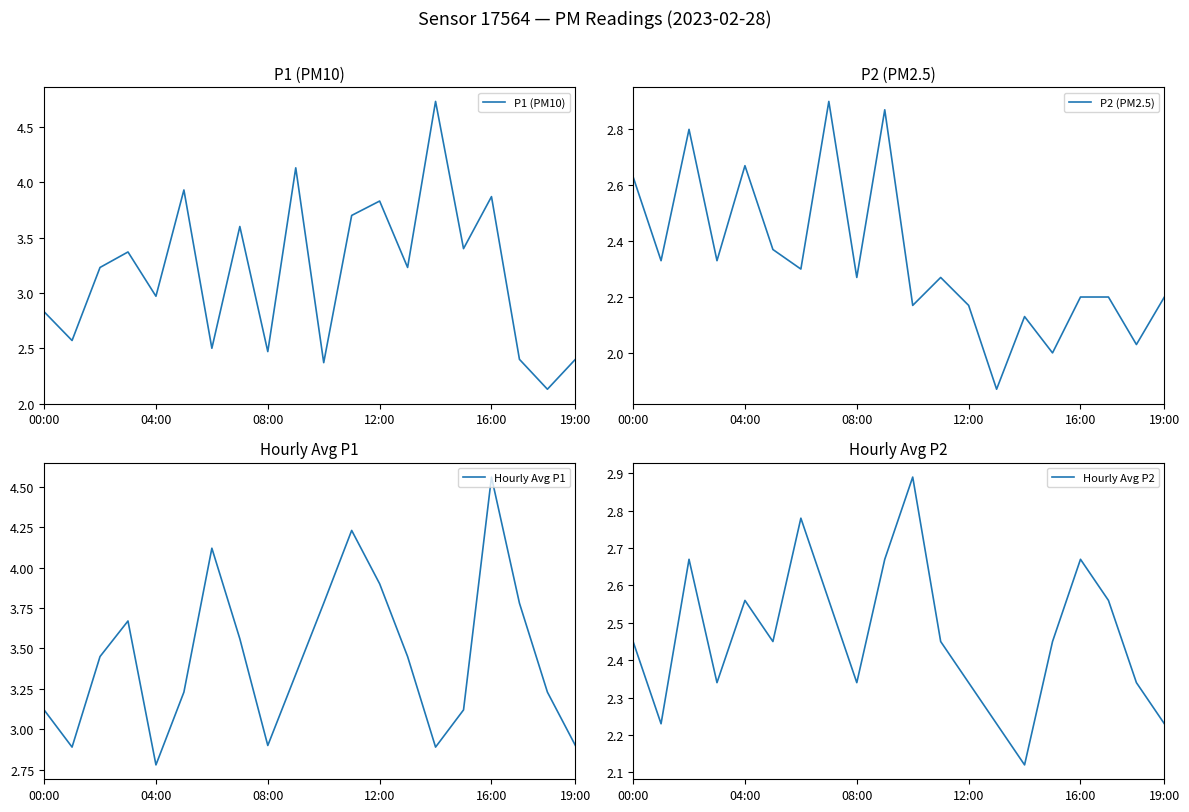

Where is P1 (PM10) nearest to the value 3?

04:00